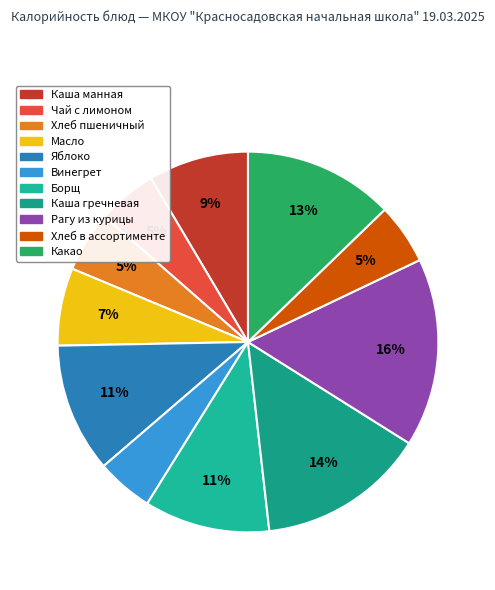

Is it true that Каша манная is 15% of the pie?

False